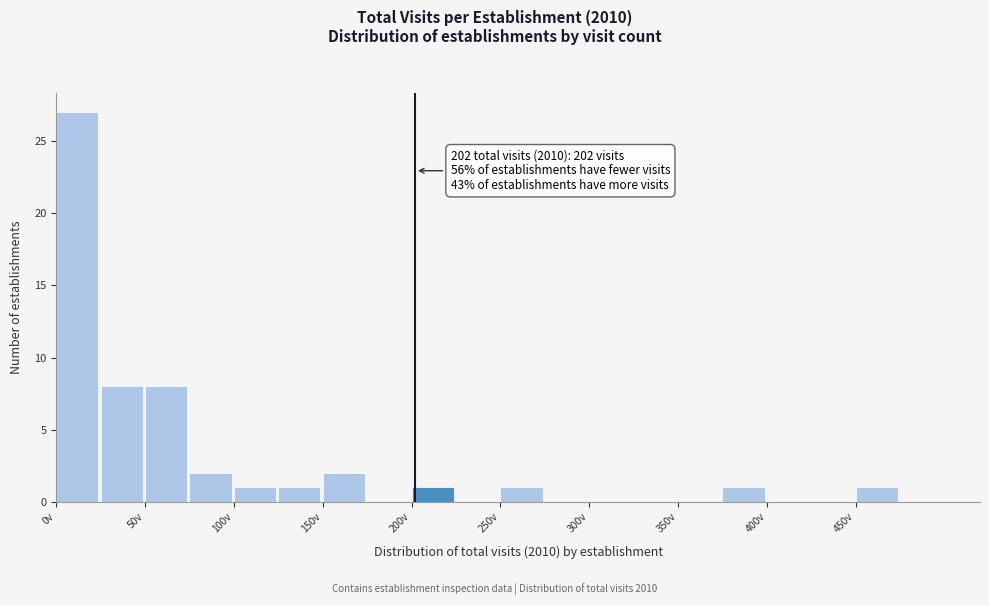

Which range on the x-axis has the tallest bar?

0 to 25